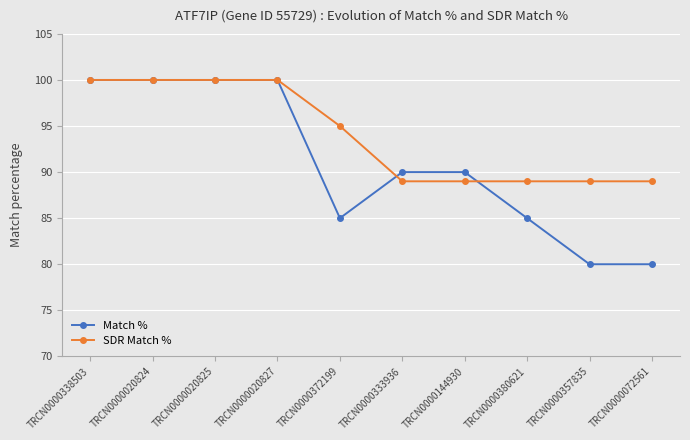

What is the maximum value for SDR Match %?

100